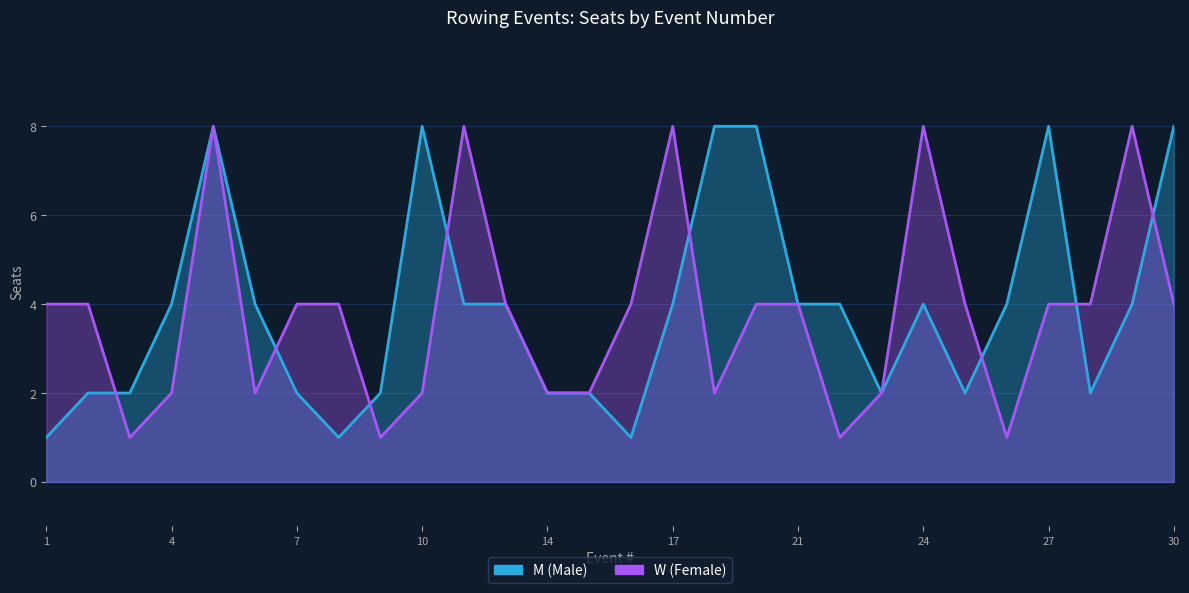

How many interior local valleys does the M (Male) series have?

5